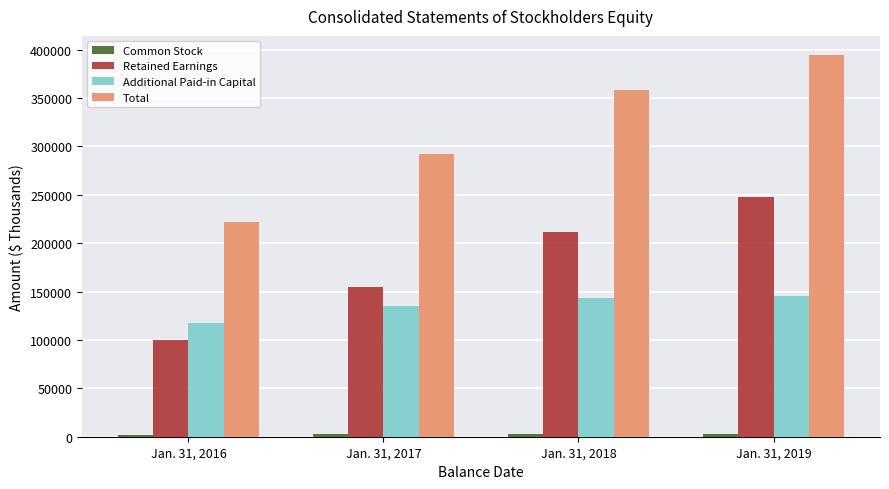

What is the minimum value shown in the chart?

2226